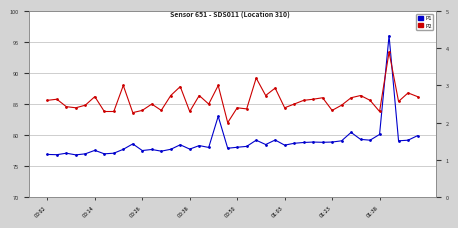

What is the difference between the maximum and minimum values in the P2 series?

1.9